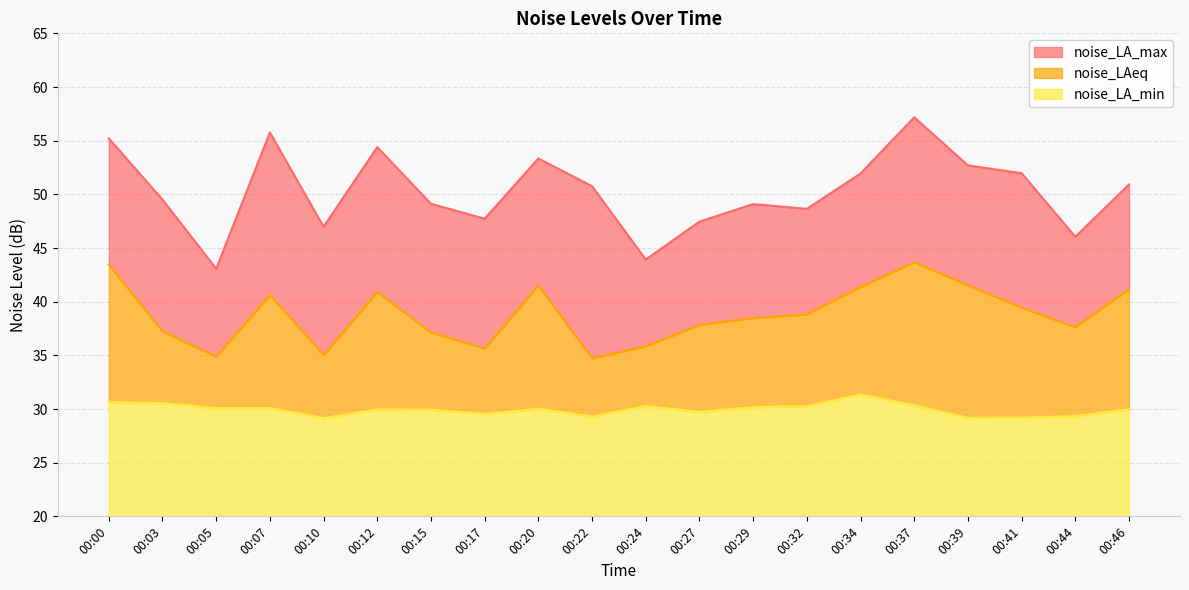

List the series in order of their overall mean, lowest first.

noise_LA_min, noise_LAeq, noise_LA_max